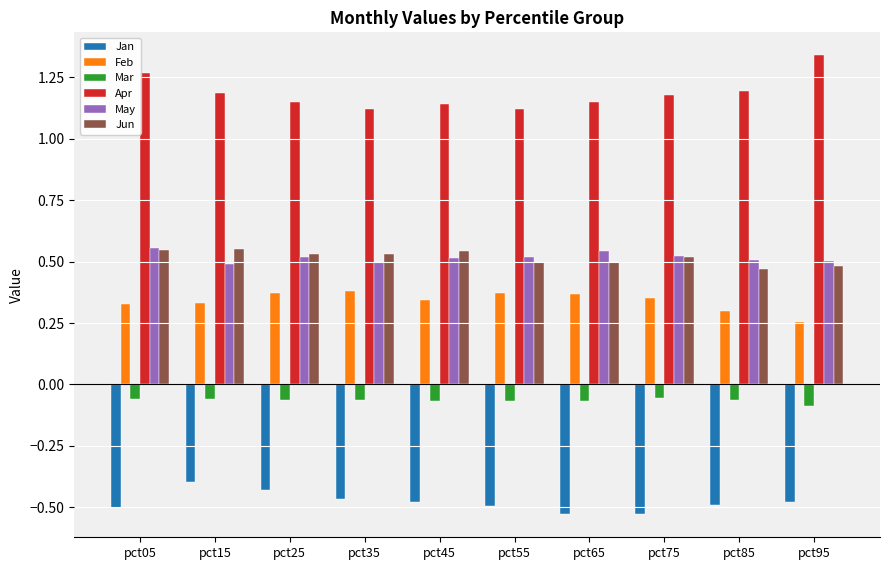

What is the difference between the highest and lowest values at pct25?

1.6